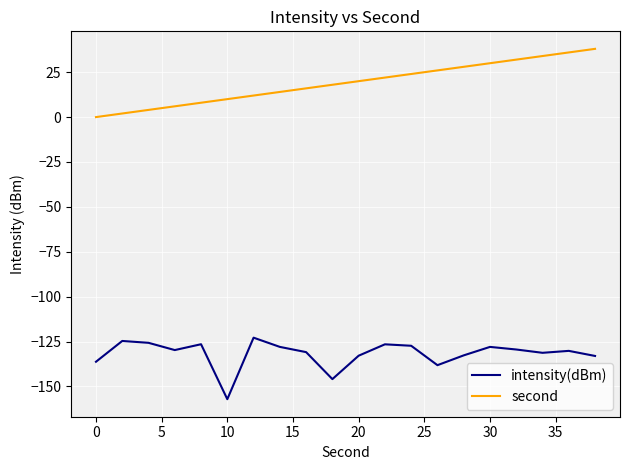

True or false: second and intensity(dBm) cross at least once.

False